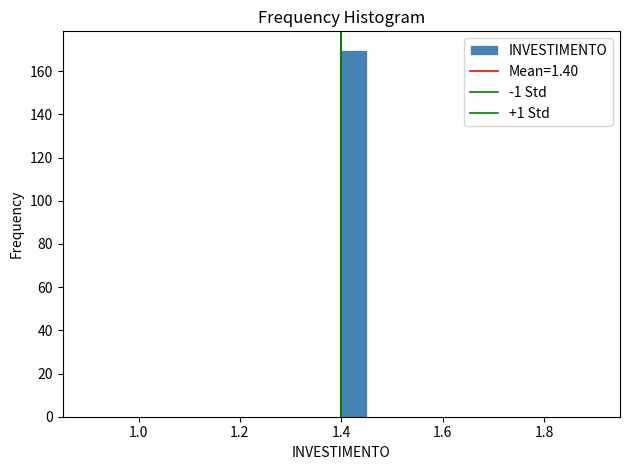

Read against the x-axis, roughly where is the centre of the tallest bar?

1.42